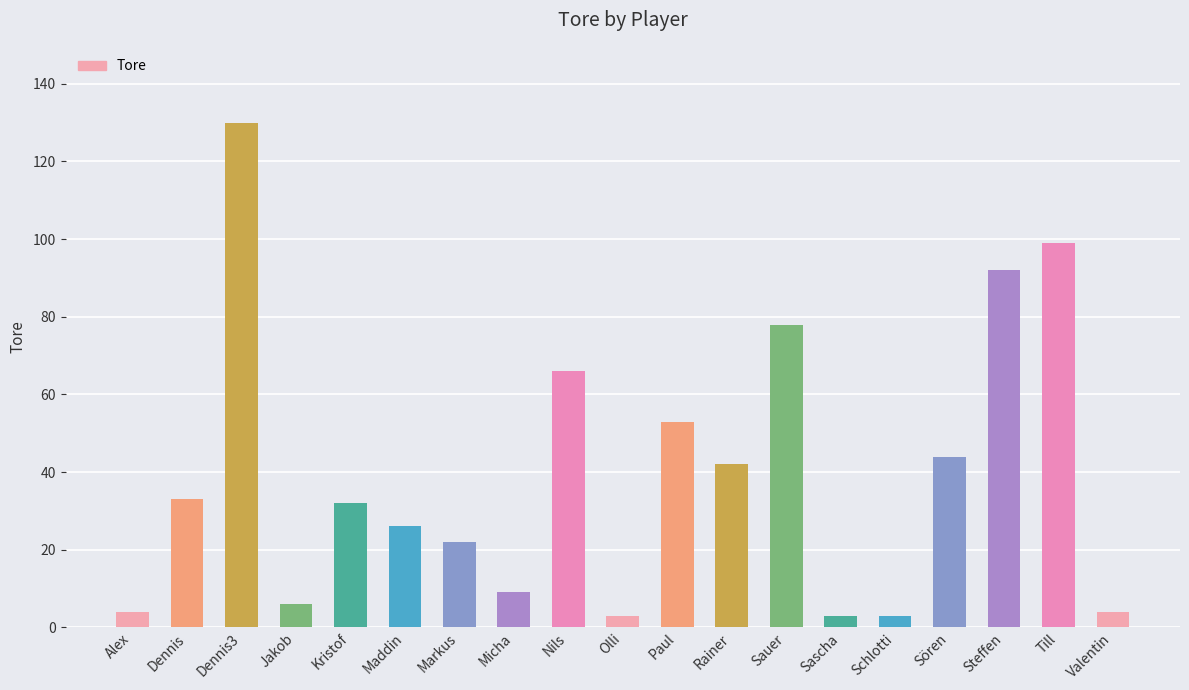

How many series are shown in this chart?

1